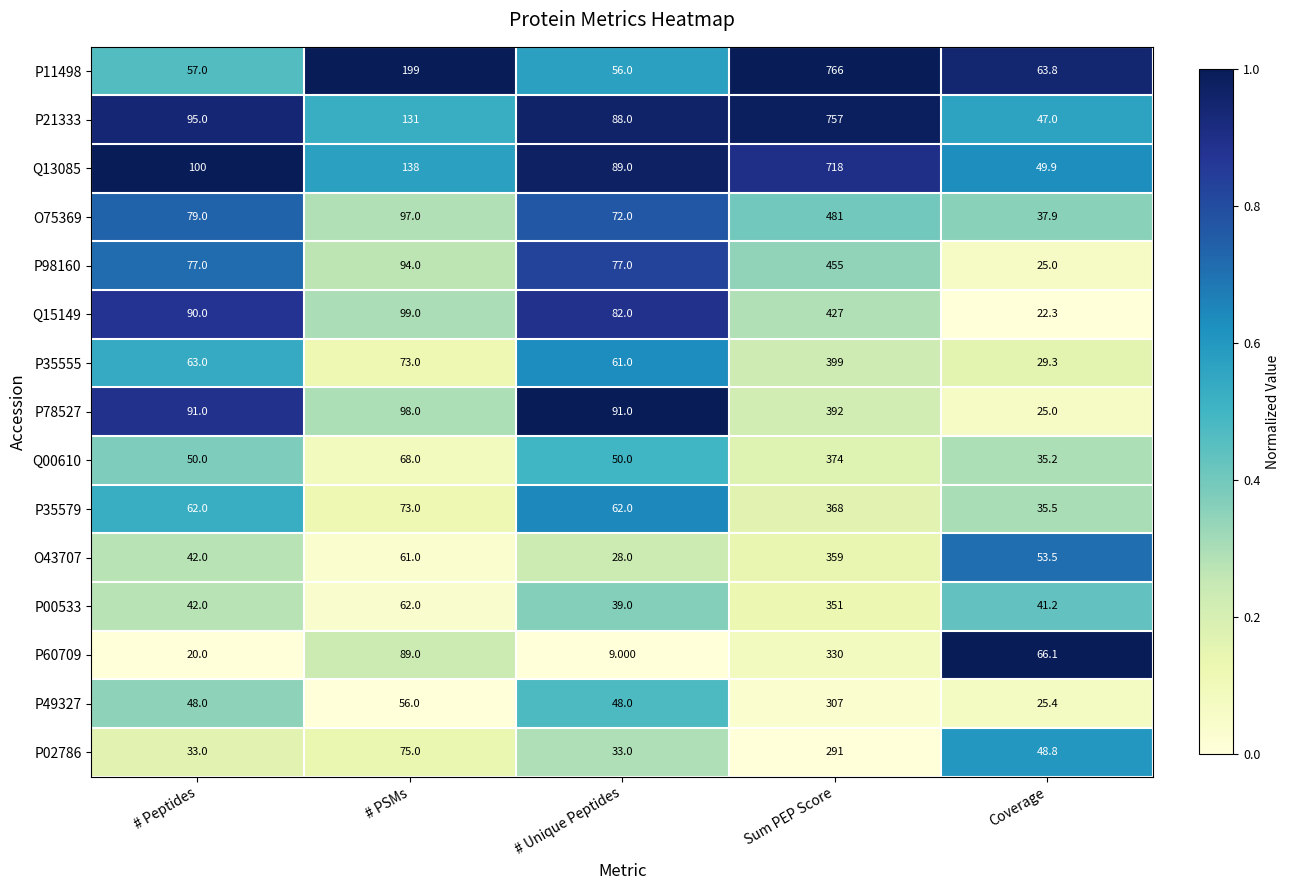

Is the value of P11498 at # Unique Peptides greater than the value of Q13085 at # Peptides?

No